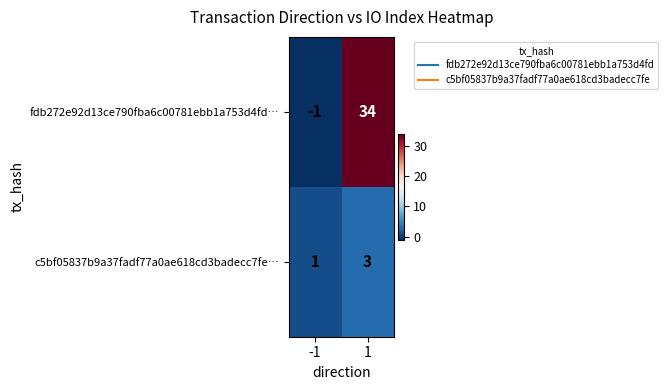

The fdb272e92d13ce790fba6c00781ebb1a753d4fd… series shows 49 at 1. True or false?

False